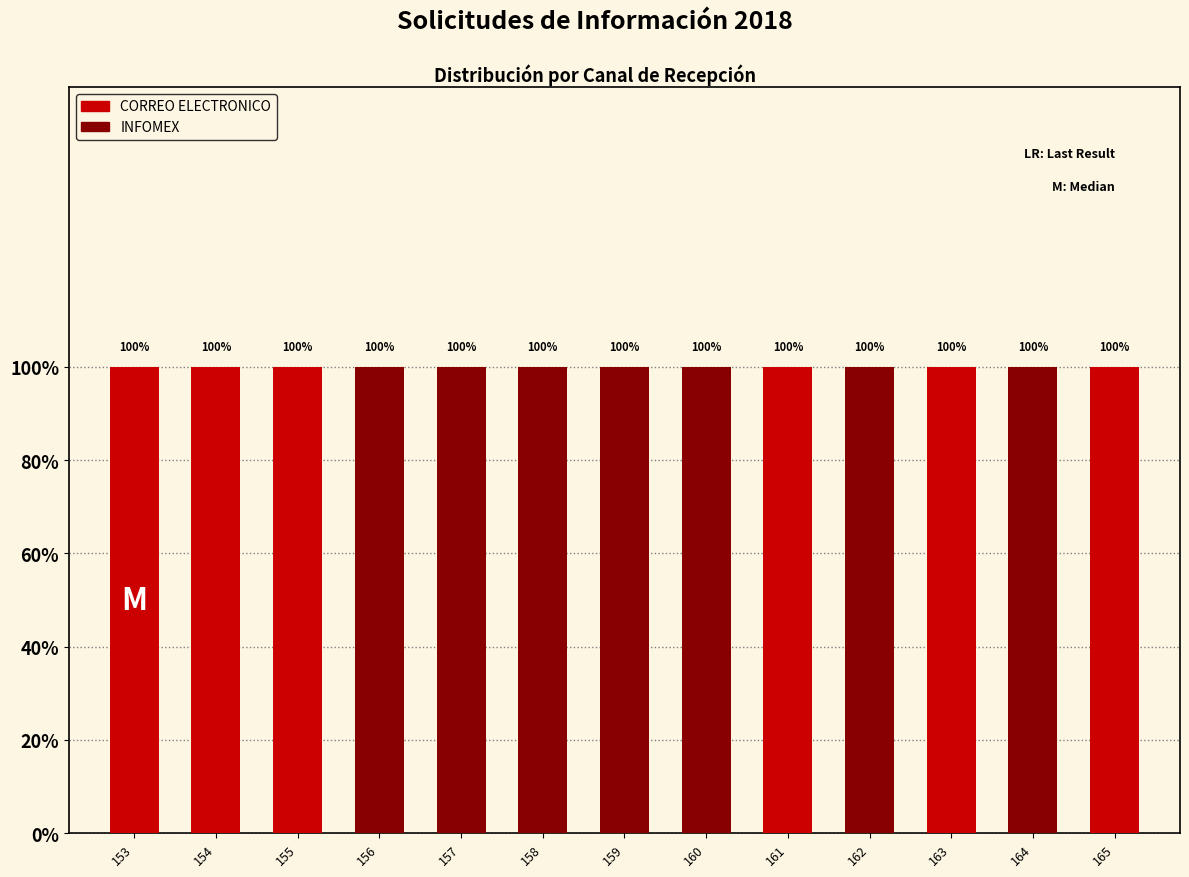

List the series in order of their overall mean, lowest first.

CORREO ELECTRONICO, INFOMEX